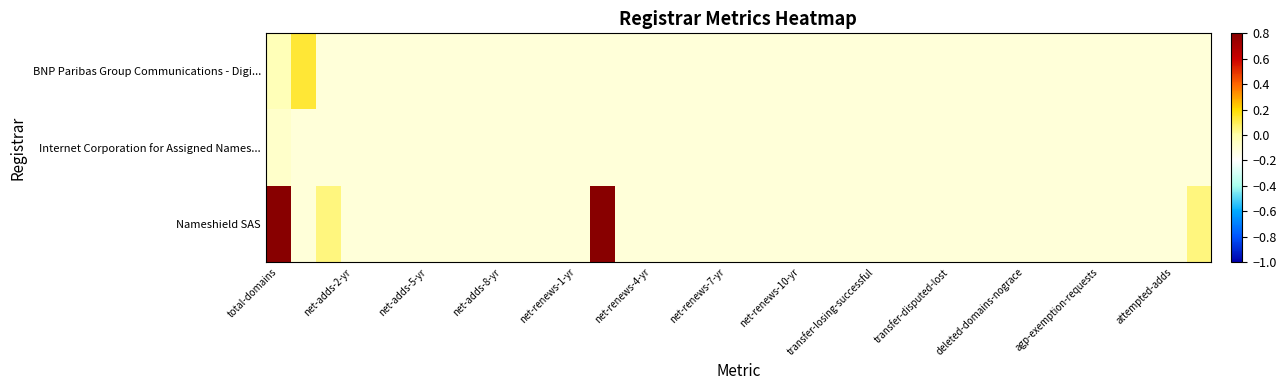

Count the number of categories in the chart.

38